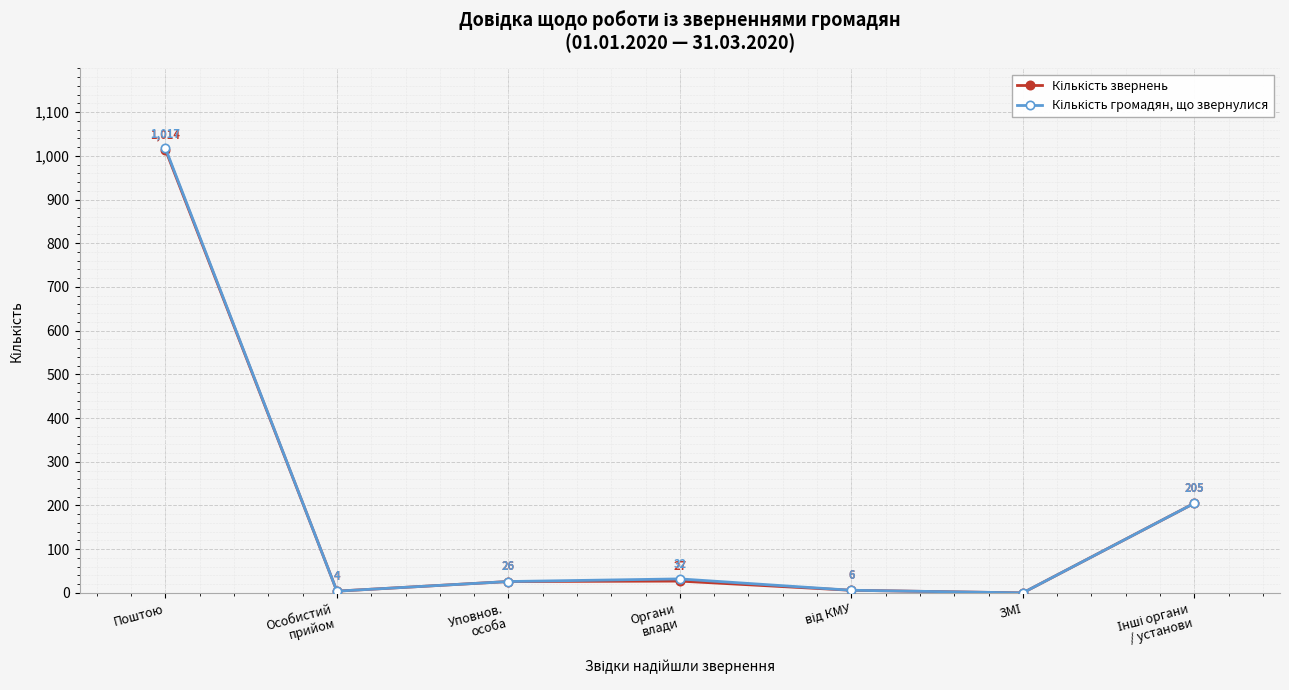

At which category is the sum across all series the highest?

Поштою